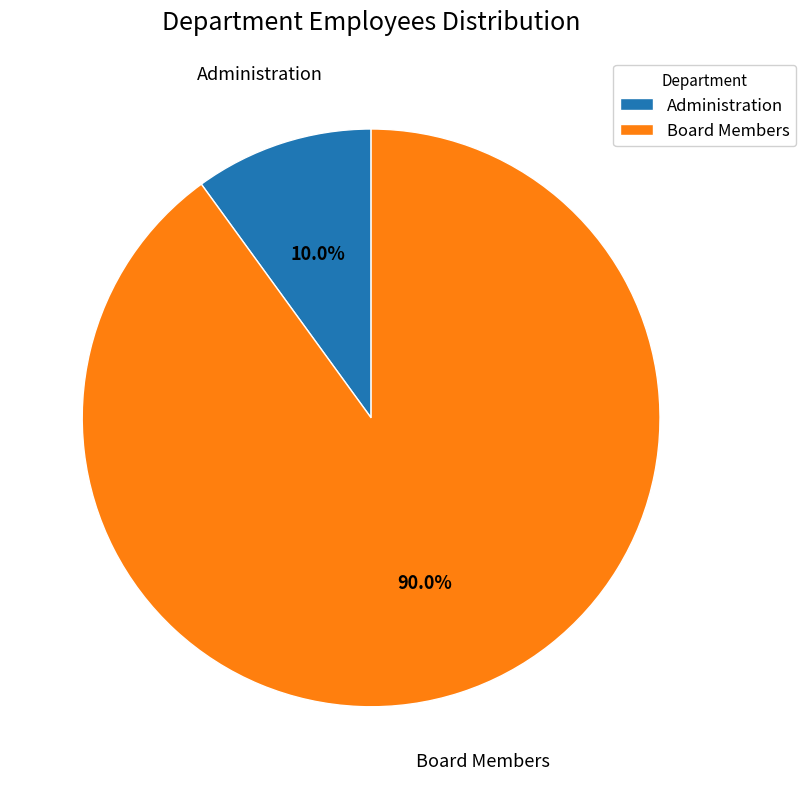

How many slices are in this pie chart?

2